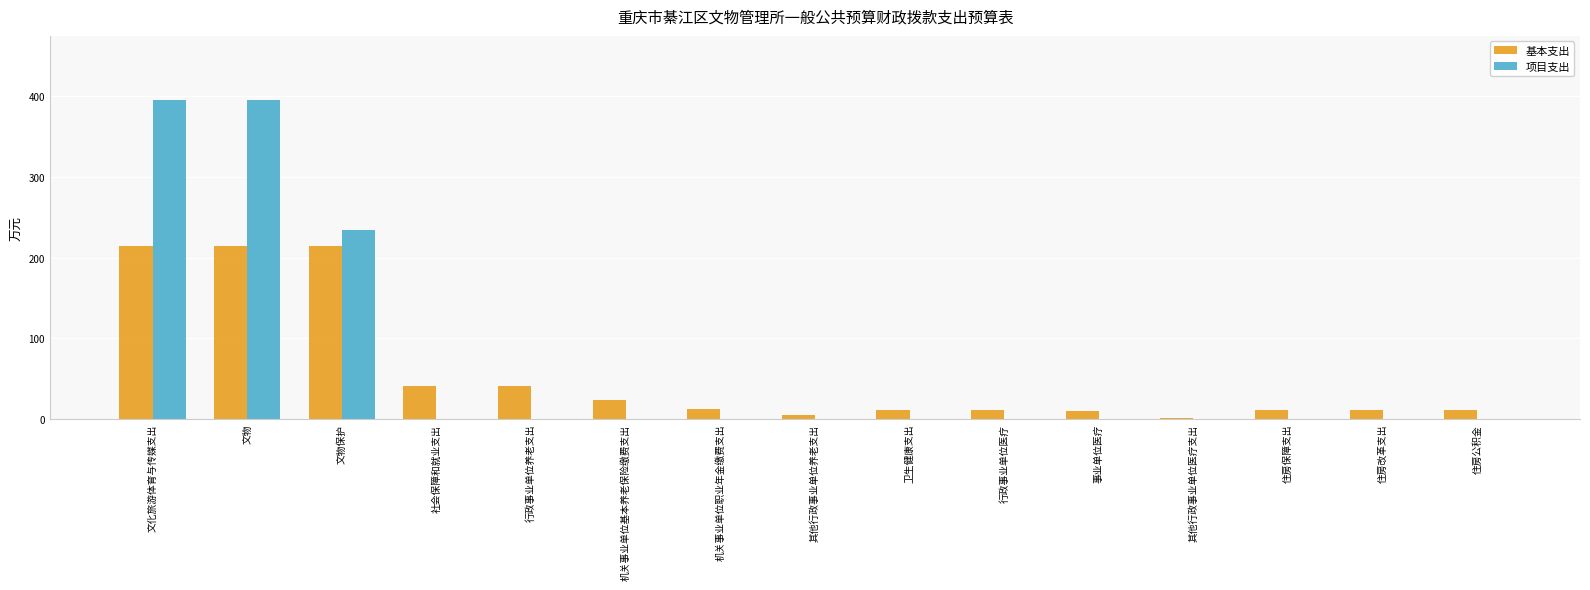

What is the spread (max minus min) of values at 文化旅游体育与传媒支出?

180.9